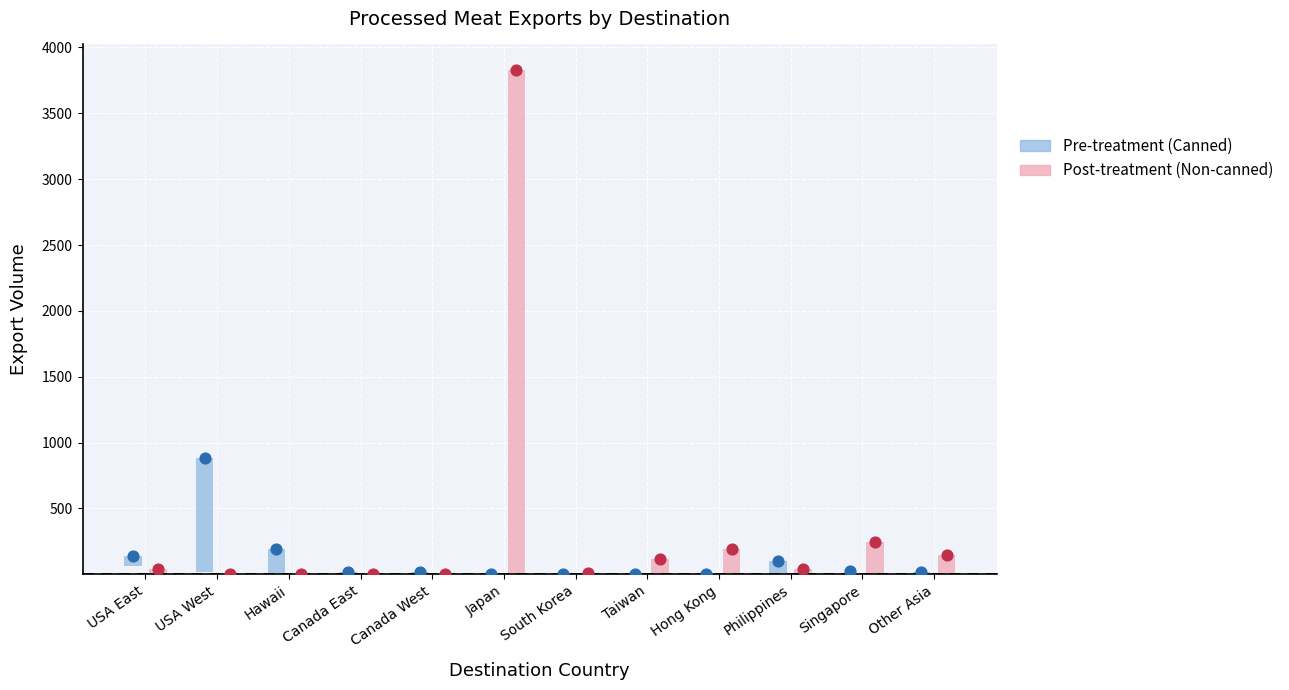

Which series contains the lowest Y value?

Non-canned Corned Meat